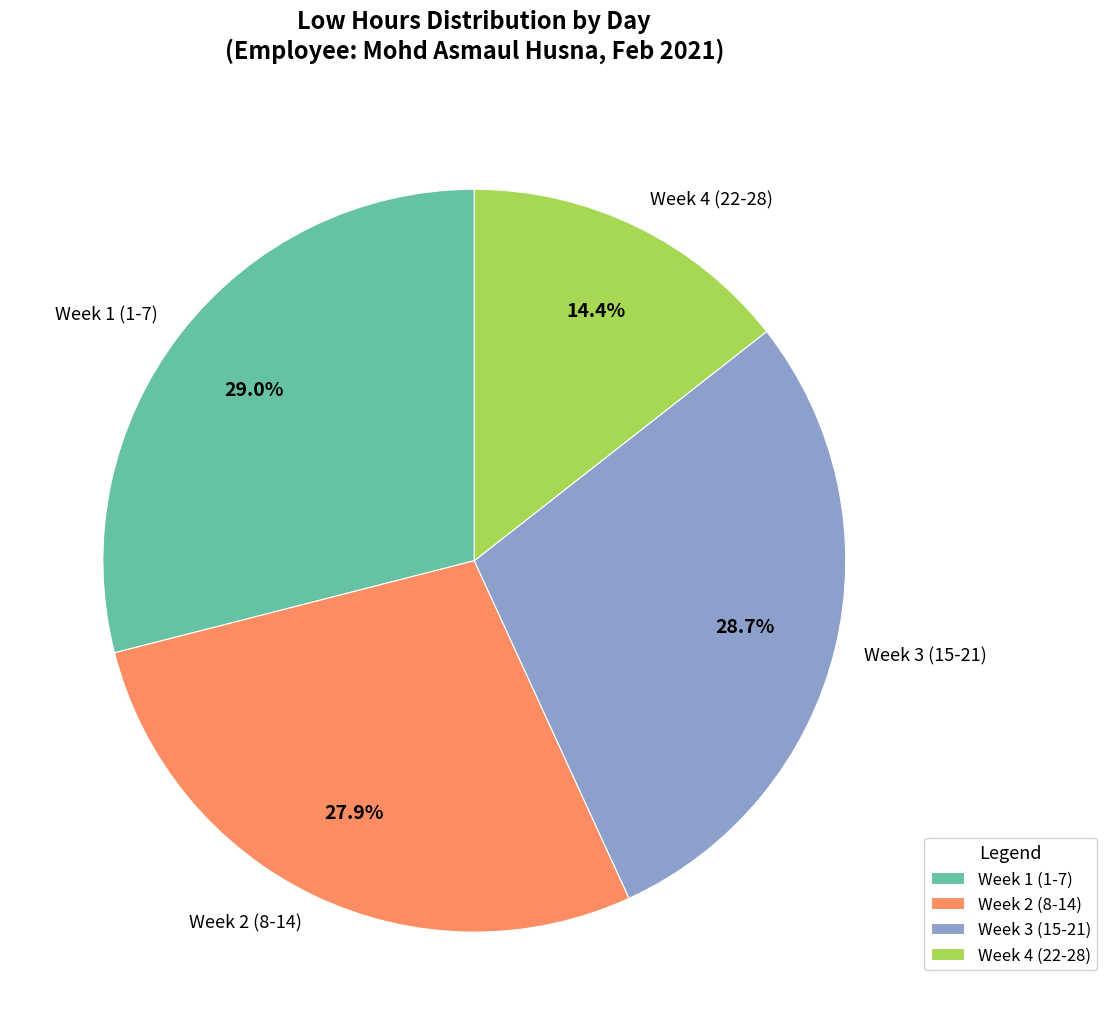

Which category has the smallest portion of the pie?

Week 4 (22-28)